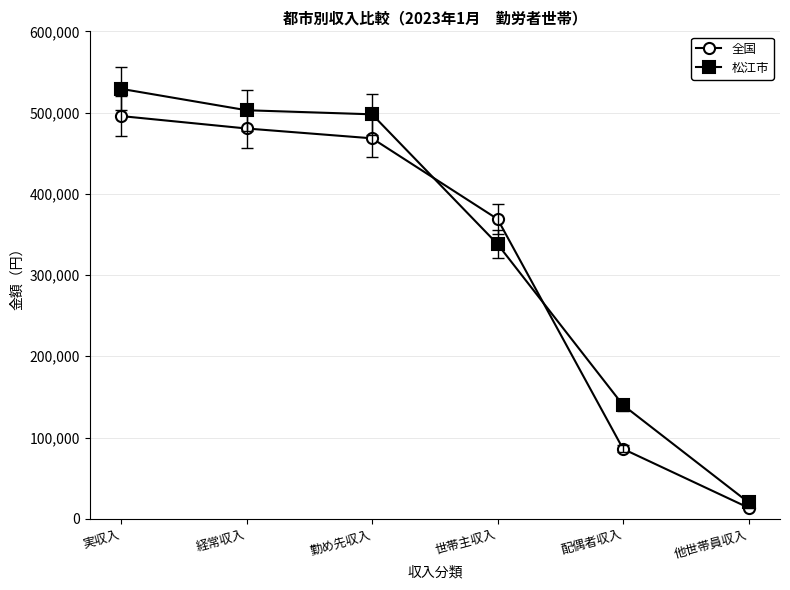

Does the chart display data point markers on the line(s)?

Yes